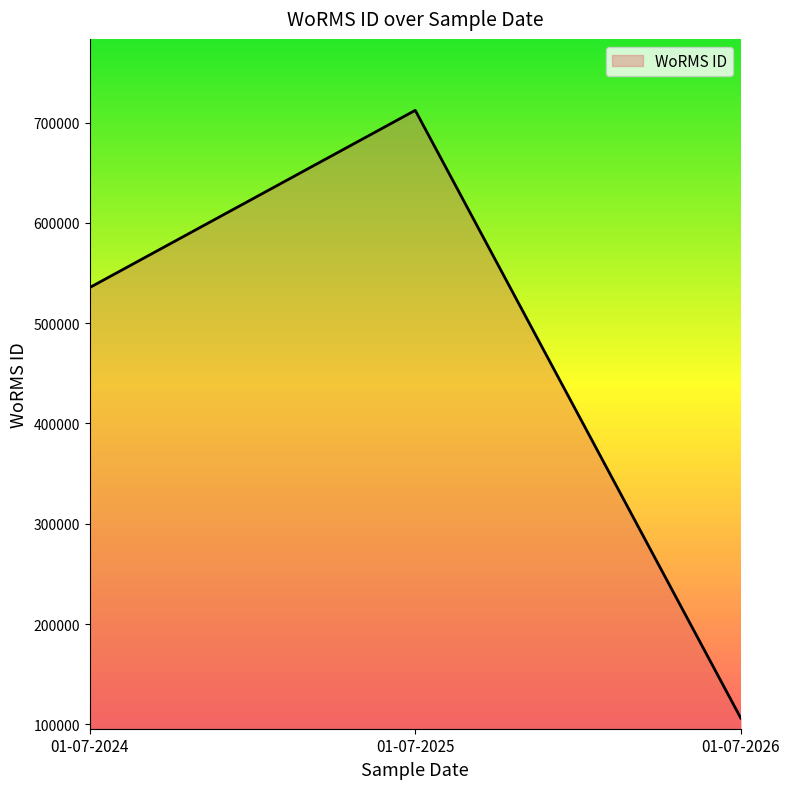

Reading left to right, what are all the values shown in this chart?

01-07-2024=535477	01-07-2025=712167	01-07-2026=106215